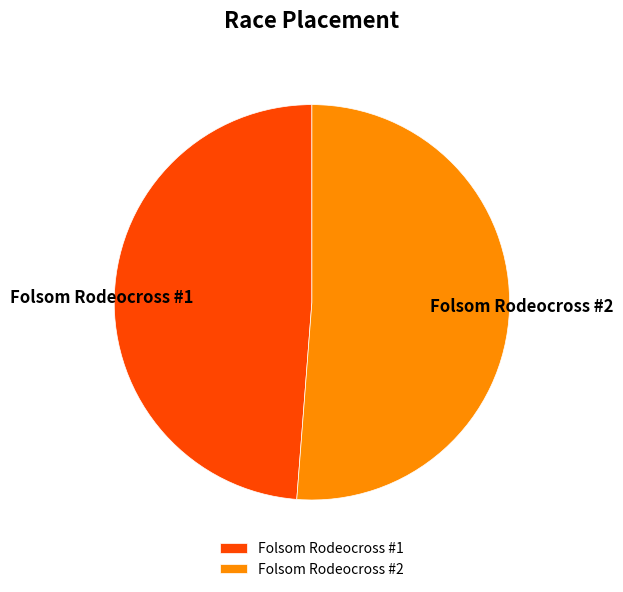

True or false: Folsom Rodeocross #1 accounts for 49% of the total.

True